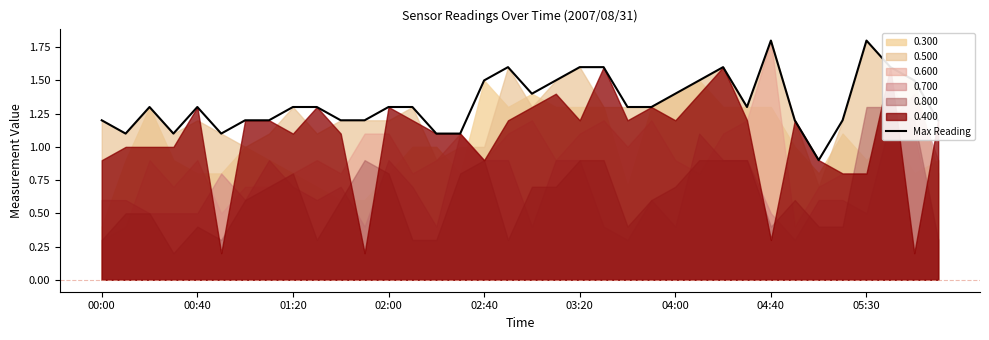

The Max Reading series shows 2.3 at 00:40. True or false?

False